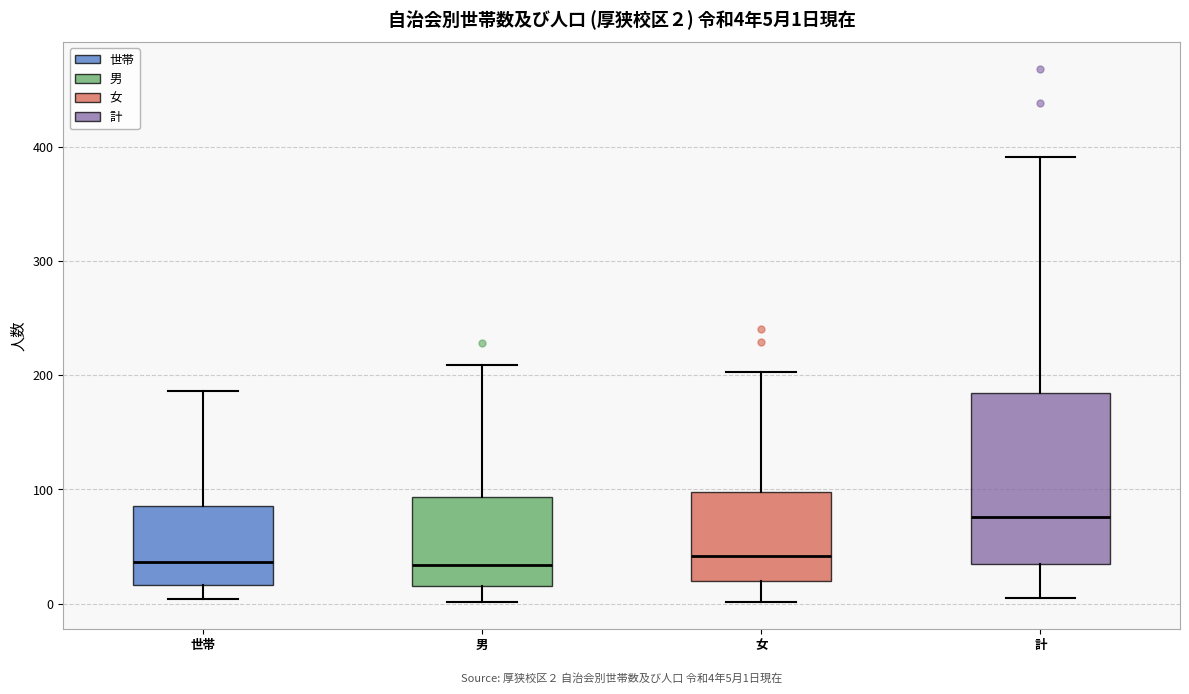

Which box has the highest median line?

計